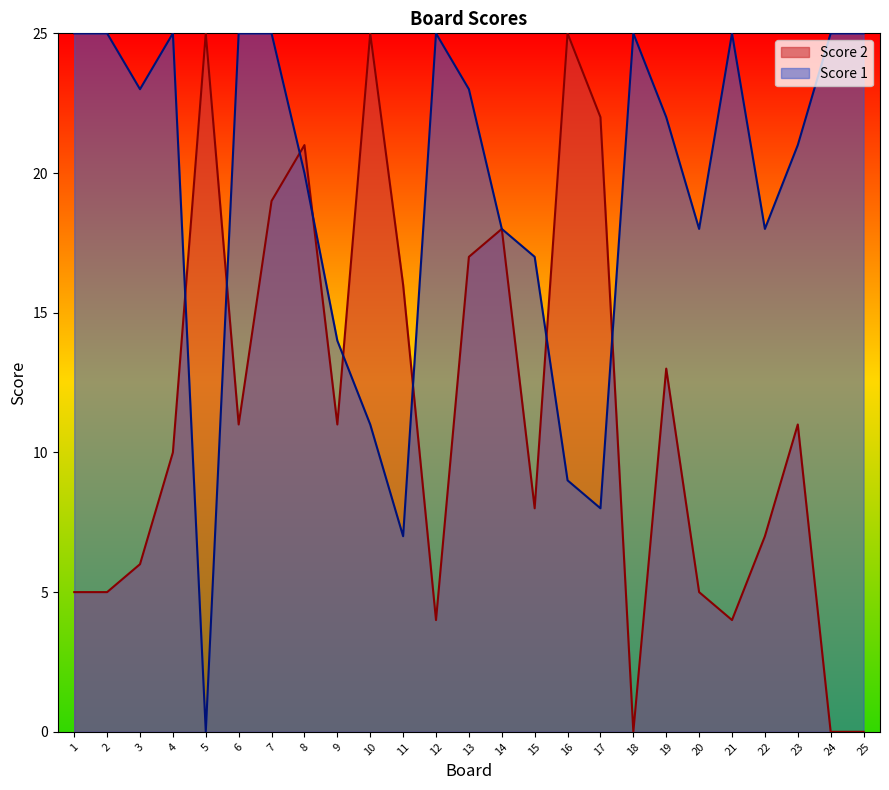

What is the sum of all Score 2 values?

288